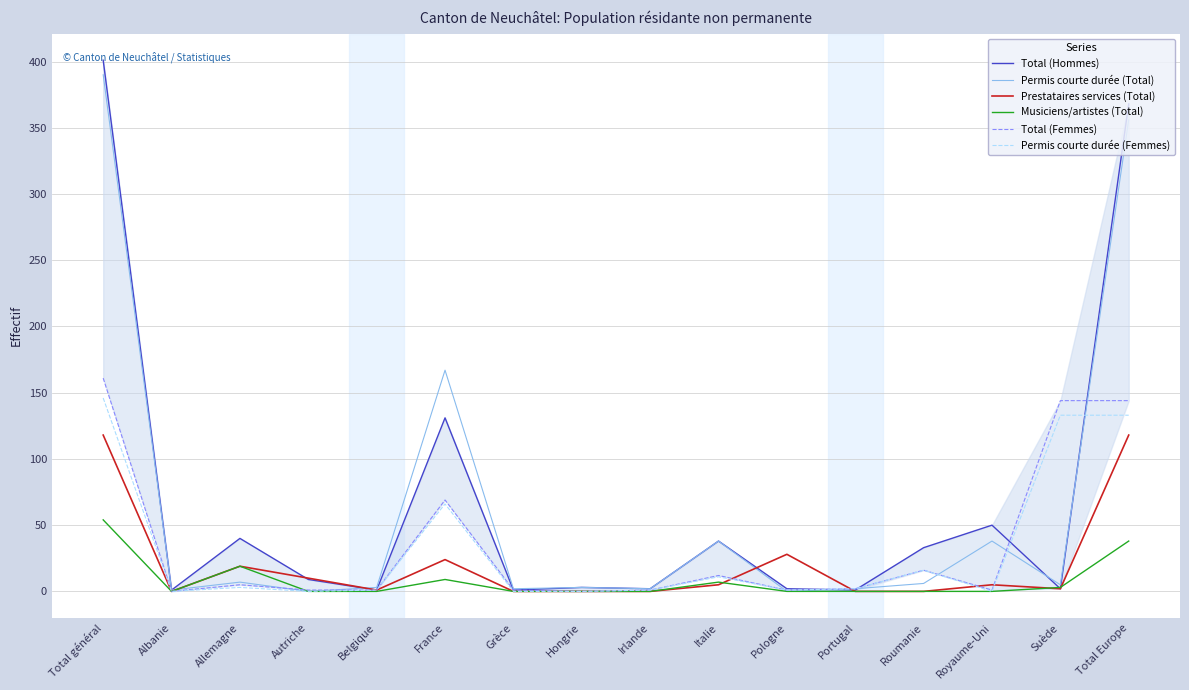

In Total (Femmes), how many points are higher than both neighbors (excluding endpoints)?

4